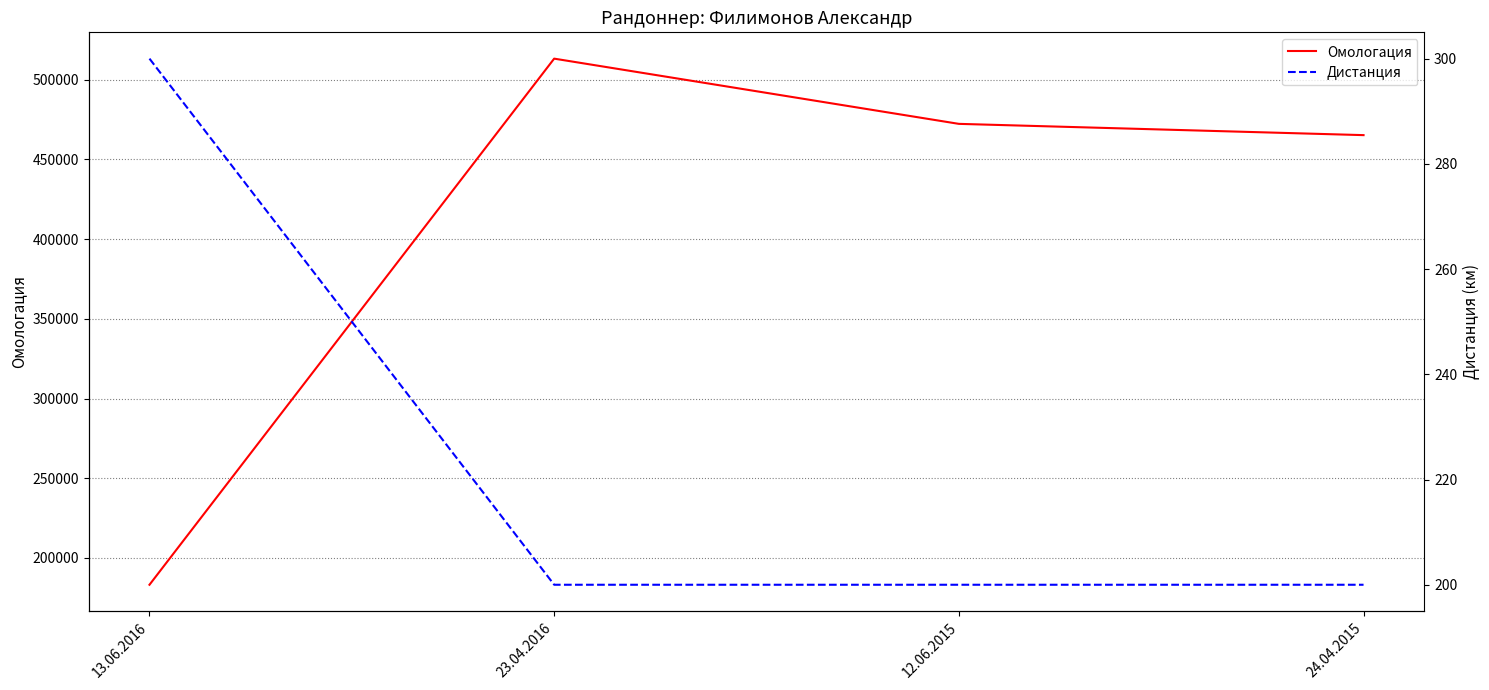

What are all the series names shown in the legend?

Омологация, Дистанция